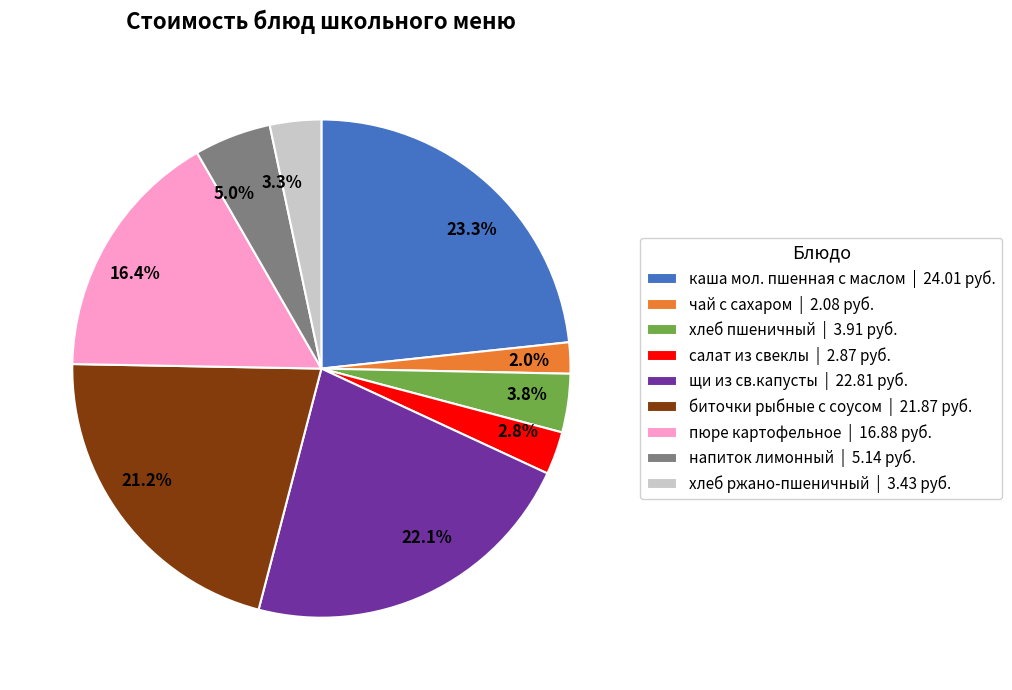

To the nearest percent, what is the combined percentage of салат из свеклы and каша мол. пшенная с маслом?

26%